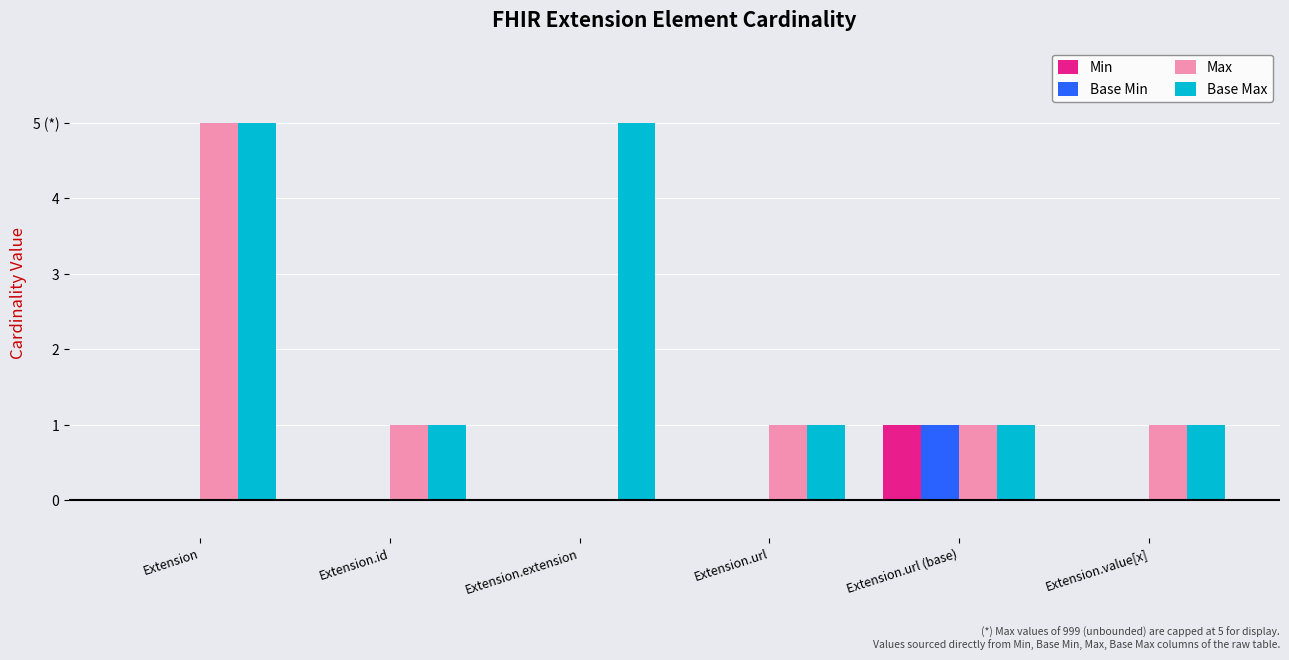

Reading left to right, list all the values displayed in this chart.

Min: 0	0	0	0	1	0
Base Min: 0	0	0	0	1	0
Max: 5	1	0	1	1	1
Base Max: 5	1	5	1	1	1